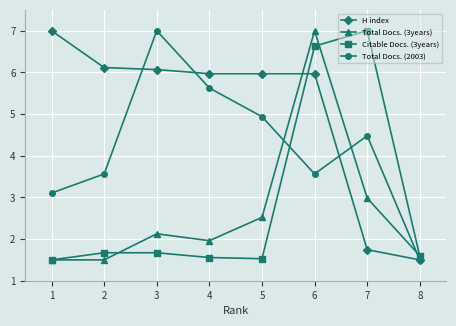

How many data points in Total Docs. (2003) are less than 4?

4